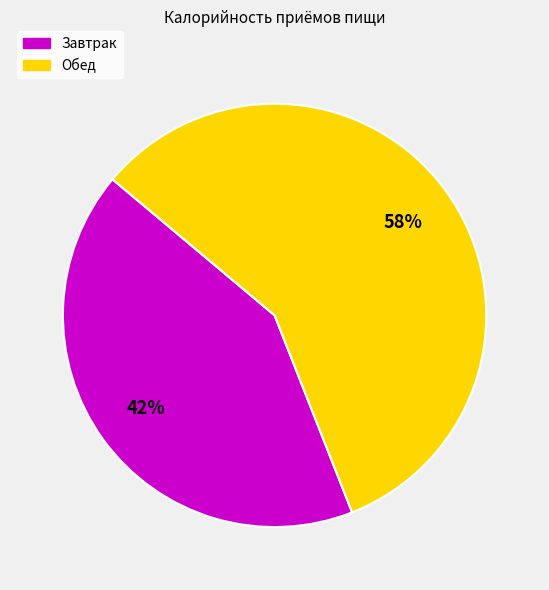

Is there any slice that represents more than half of the pie?

Yes